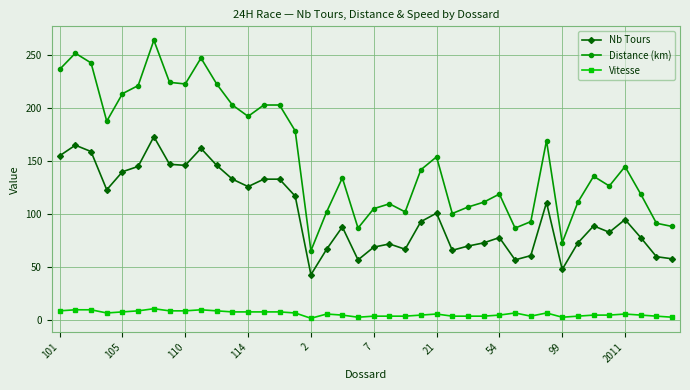

Does the chart display data point markers on the line(s)?

Yes